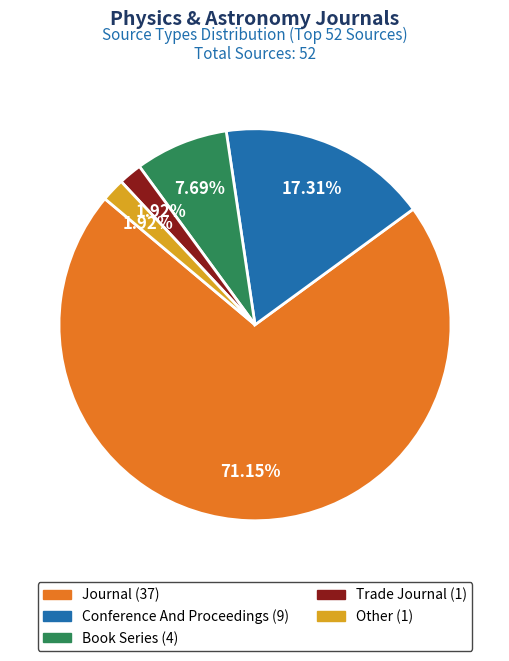

Is there any slice that represents more than half of the pie?

Yes